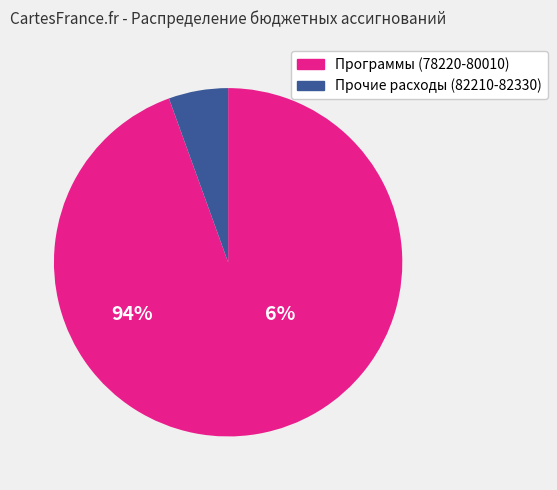

Does any single category account for the majority?

Yes